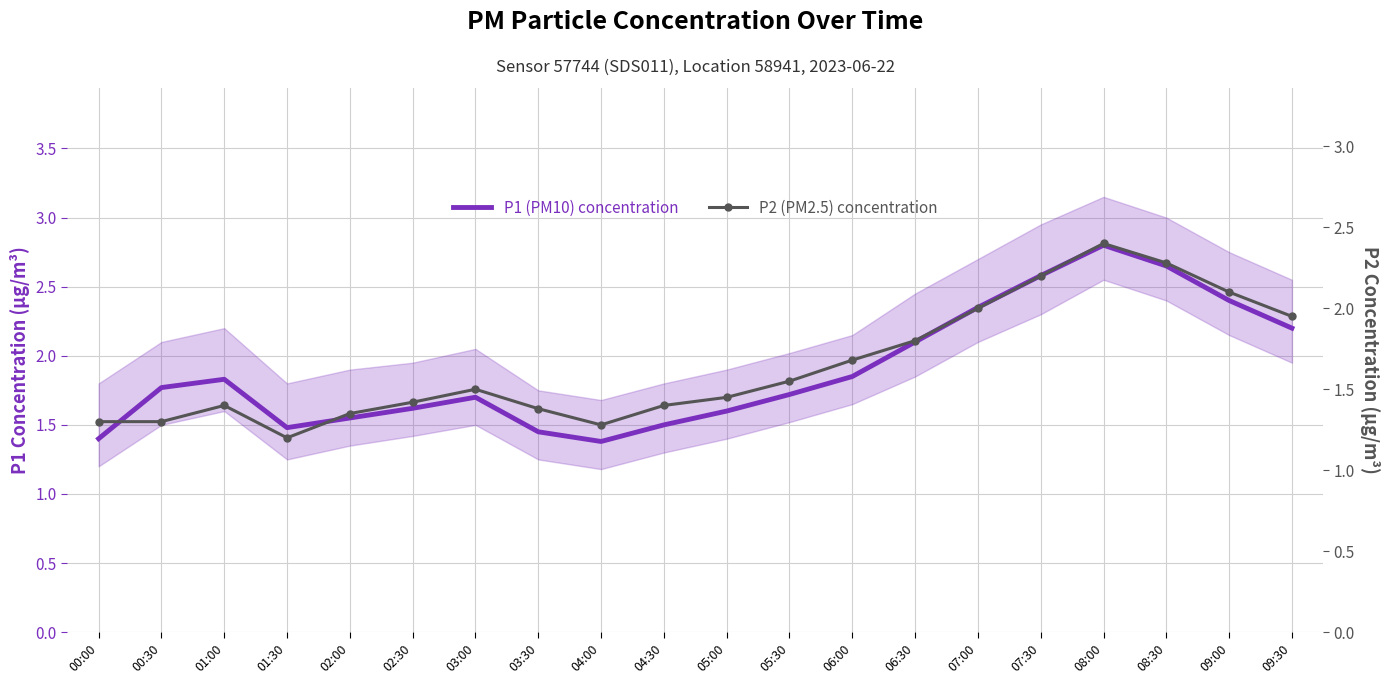

At which category does P1 (PM10) concentration reach its first local peak?

01:00